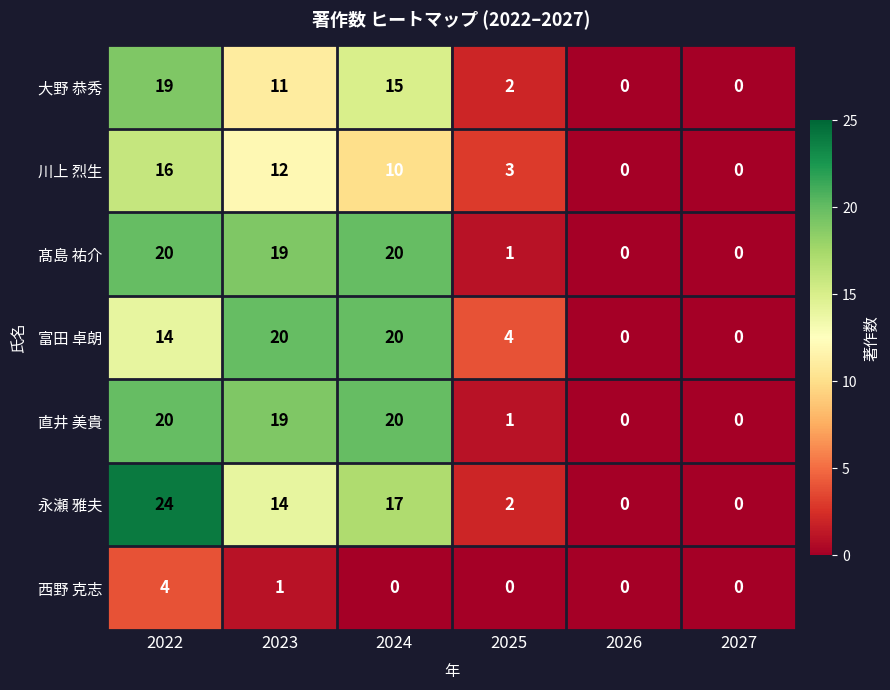

What is the sum of all 川上 烈生 values?

41